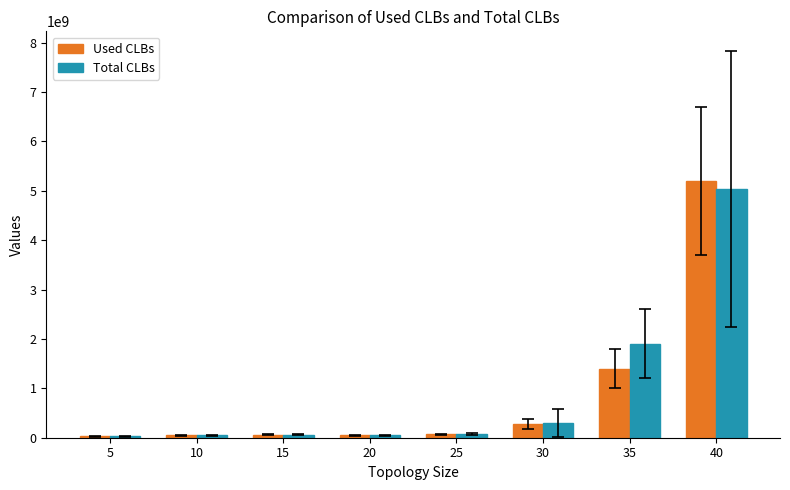

How many bars are there in each group?

2